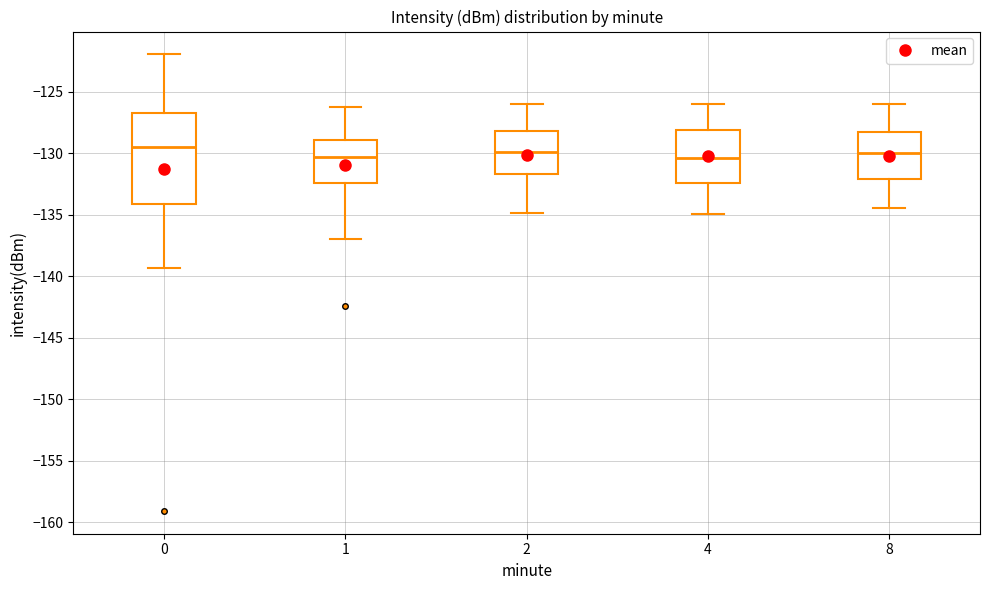

Which box is the tallest, from its lower edge to its upper edge?

0